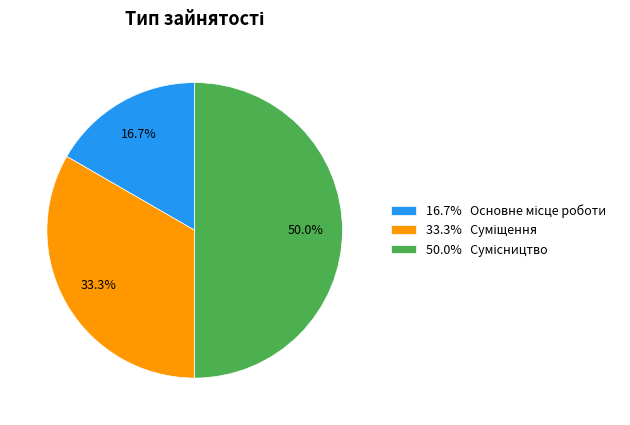

Rank the categories by value from lowest to highest.

Основне місце роботи, Суміщення, Сумісництво